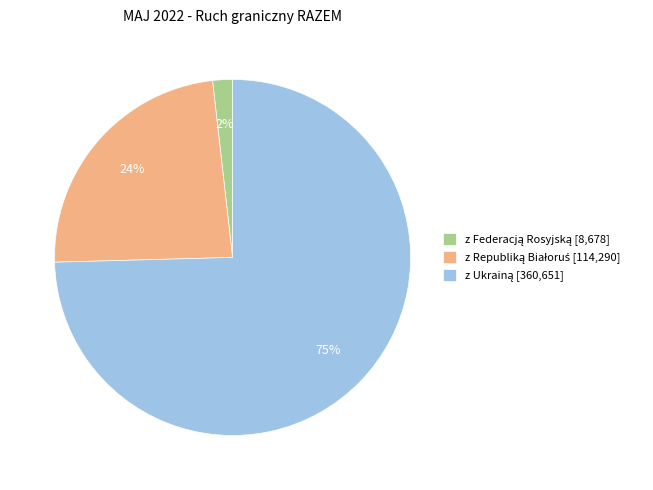

Is there any slice that represents more than half of the pie?

Yes